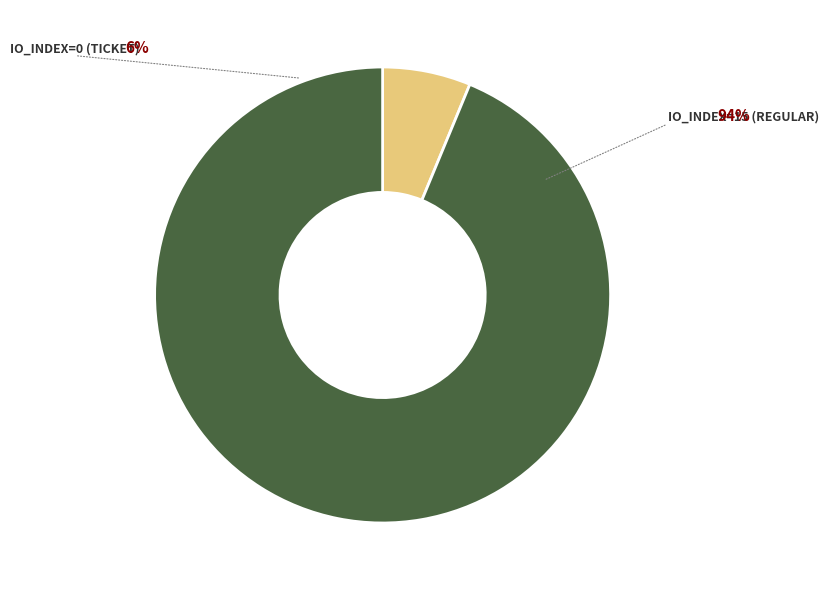

Is there any slice that represents more than half of the pie?

Yes